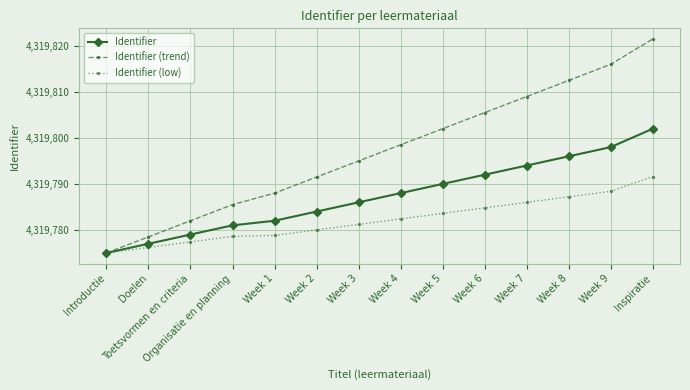

True or false: Identifier (low) has more than 1 interior local peaks.

False